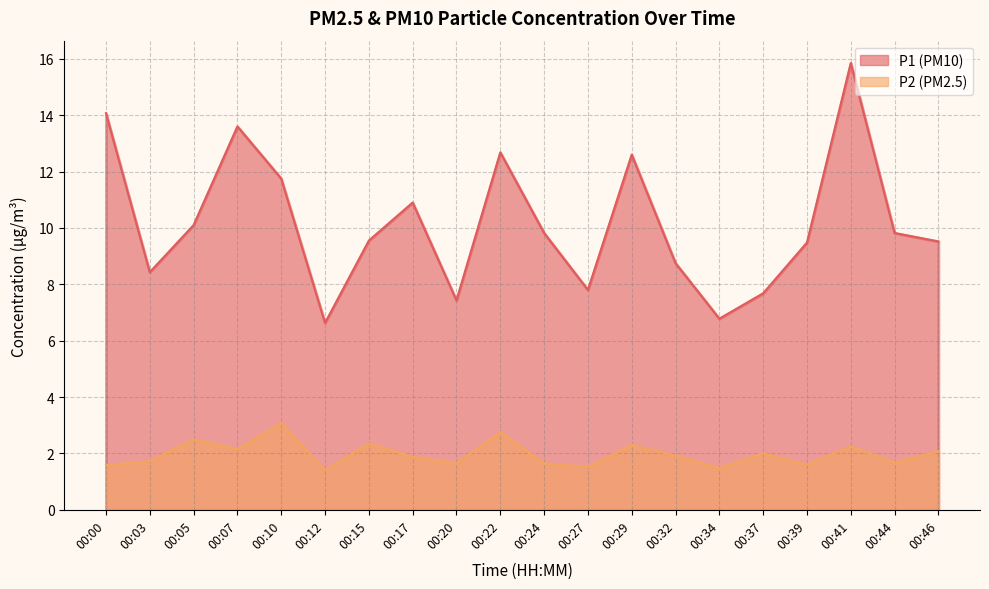

The P1 series shows 6.8 at 00:22. True or false?

False